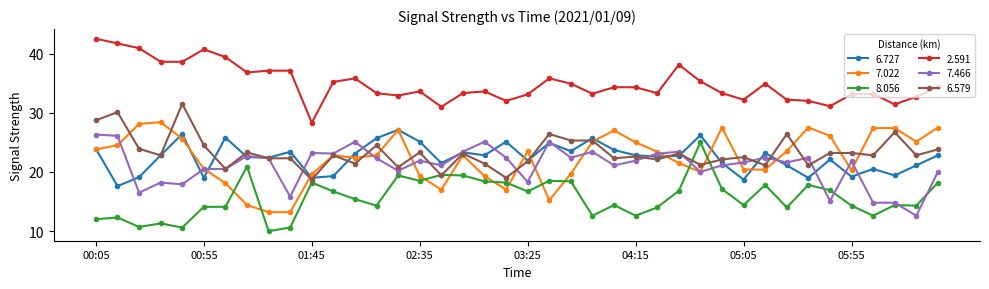

What is the maximum value shown in the chart?

42.5